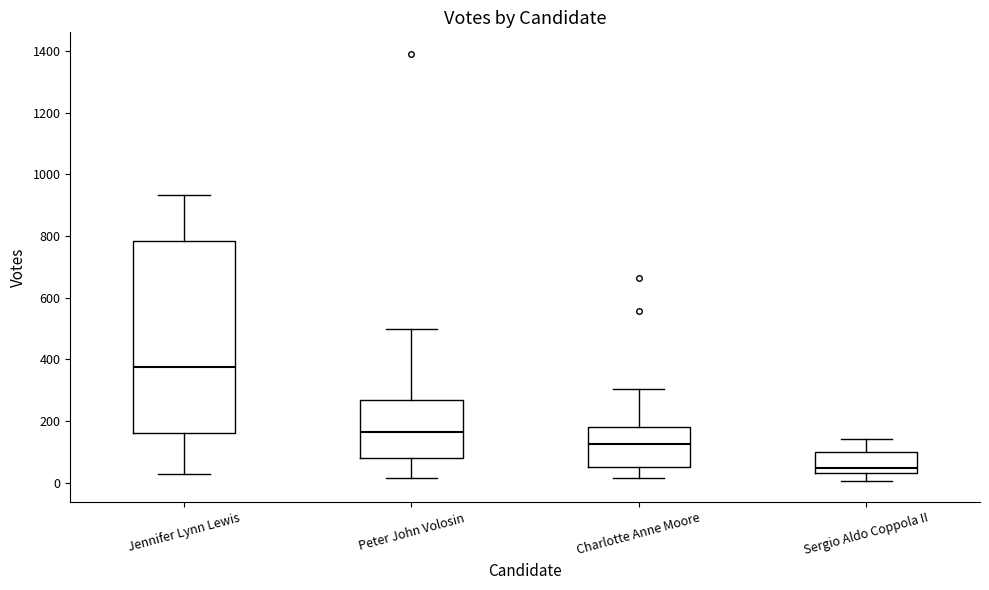

Reading left to right, transcribe this box plot: for each box, give where its median line is, the range the box spans, and where its two whiskers end, as read against the y-axis. The values are not printed on the chart, so give them approximately, as read against the axis.

Jennifer Lynn Lewis: median 380, box 160 to 780, whiskers 20 to 940
Peter John Volosin: median 160, box 80 to 260, whiskers 20 to 500
Charlotte Anne Moore: median 120, box 60 to 180, whiskers 20 to 300
Sergio Aldo Coppola II: median 40 (just above the box's lower edge), box 40 to 100, whiskers 0 to 140